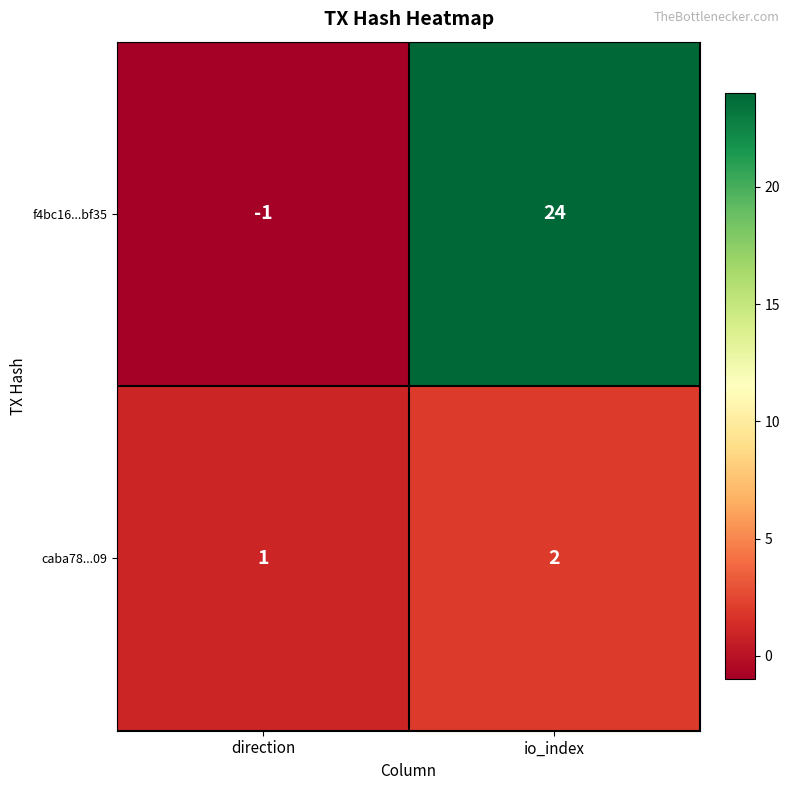

List the series in order of their overall mean, lowest first.

caba78...09, f4bc16...bf35